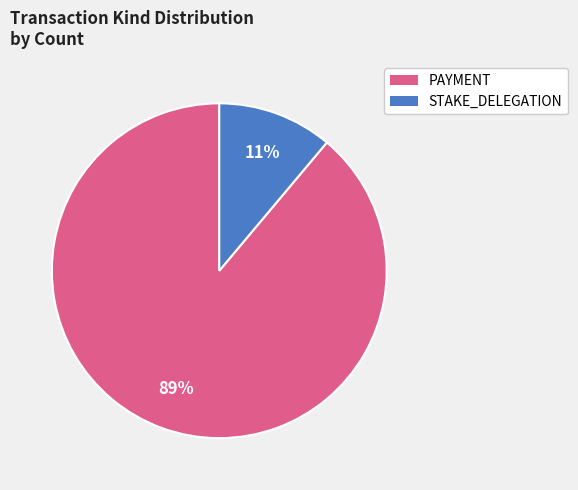

To the nearest percent, what is the difference between the largest and smallest slice percentages?

78%